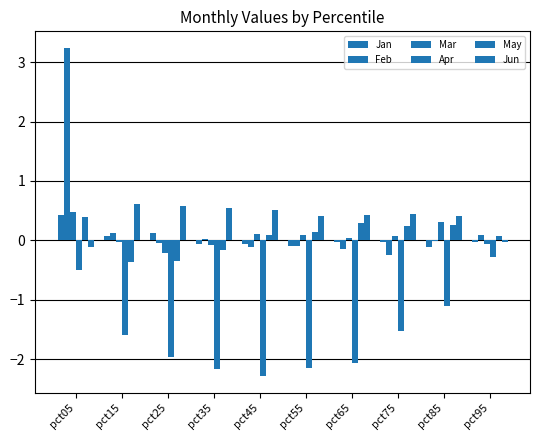

How many groups of bars are there?

10